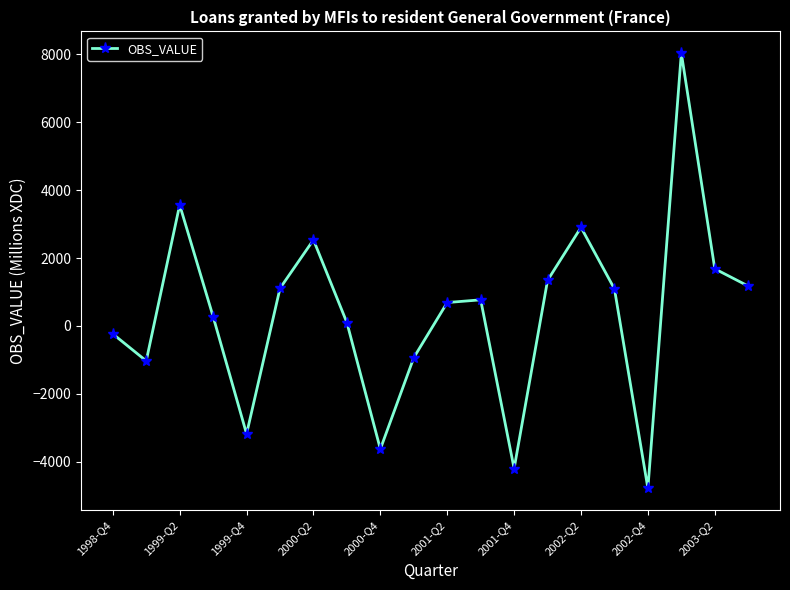

True or false: there are more than 1 points higher than both neighbors.

True